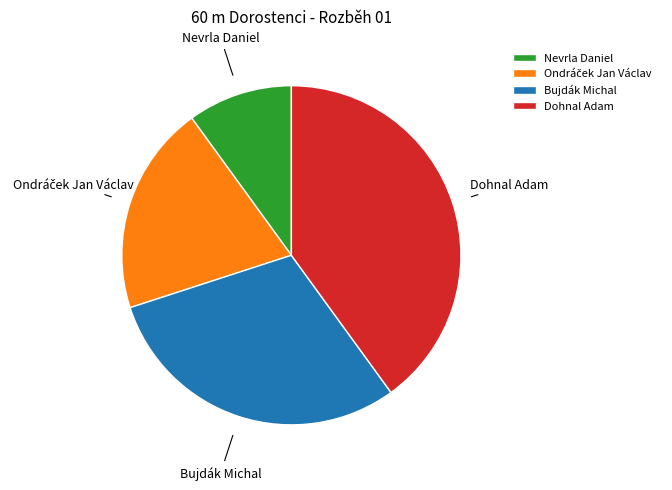

The Nevrla Daniel slice represents 10% of the pie. True or false?

True